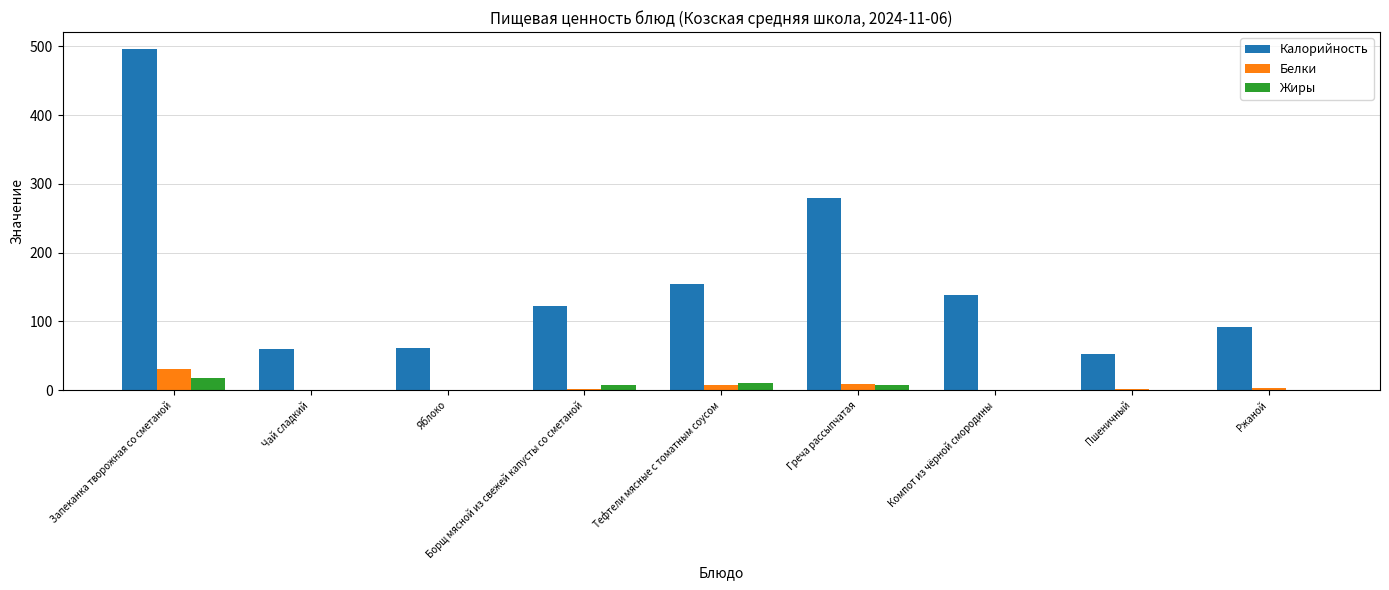

Which series changed the most between Борщ мясной из свежей капусты со сметаной and Пшеничный?

Калорийность